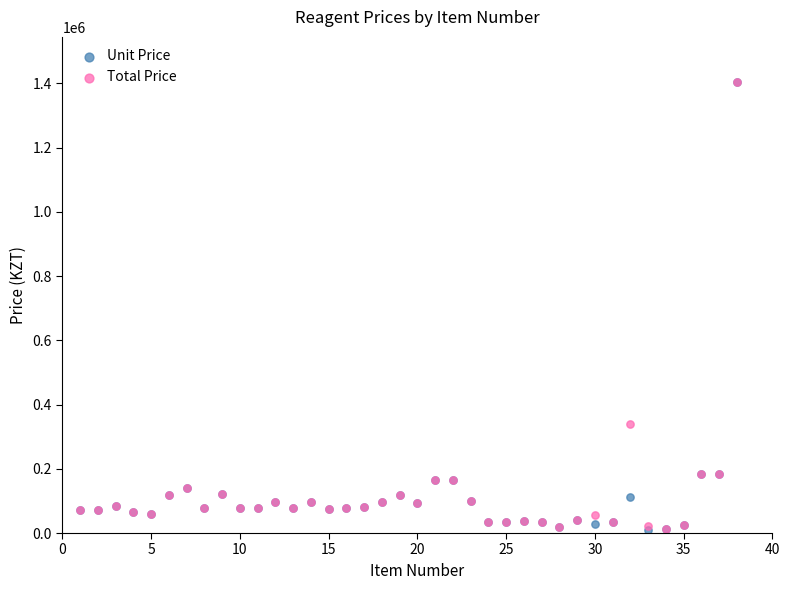

In the Total Price series, what Y value is closest to 708257?

340101.0